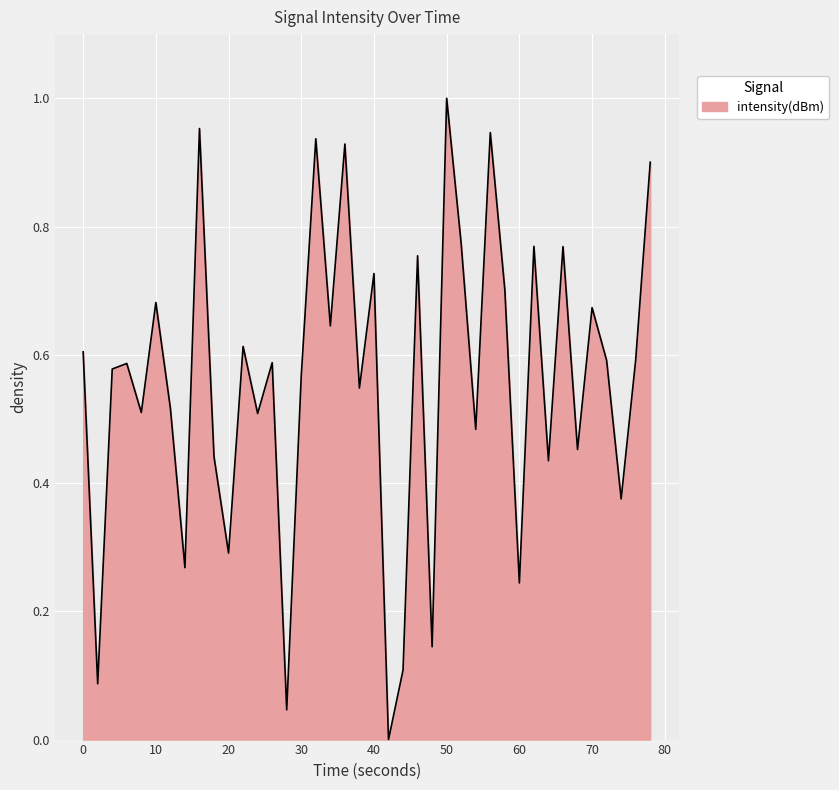

Does the chart have visible grid lines?

Yes